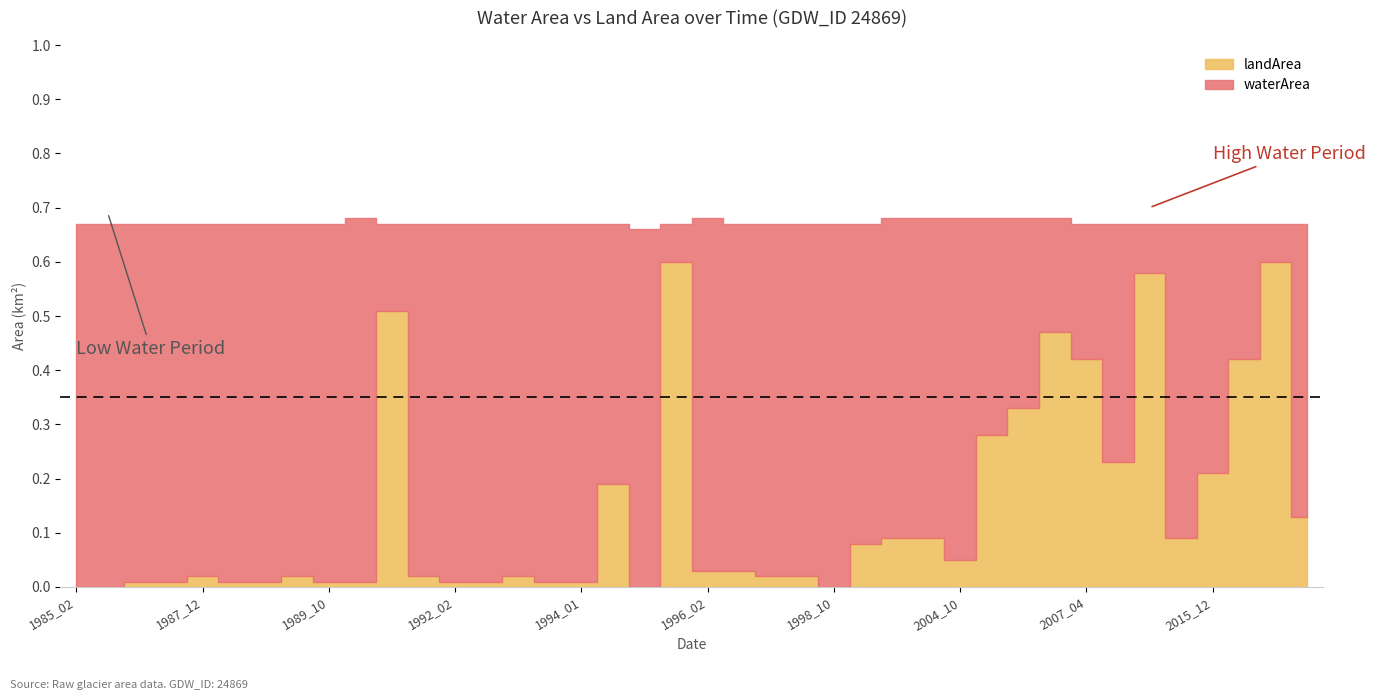

What is the value of the waterArea point at the 17th from the left?

0.7